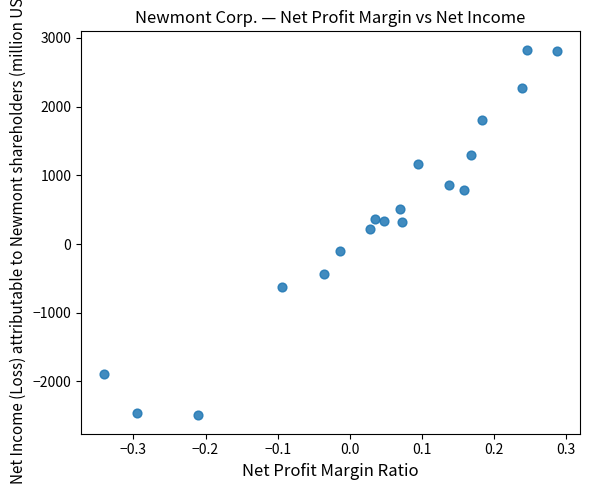

What is the range of Y values (max minus min)?

5323